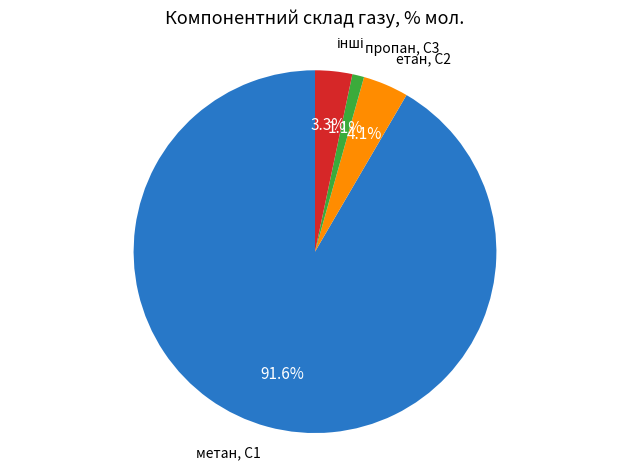

How many segments does this pie chart have?

4